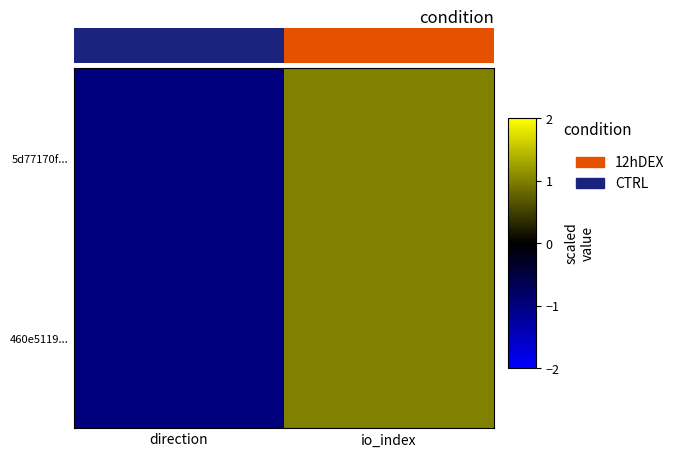

At how many categories does at least one series exceed 0?

1